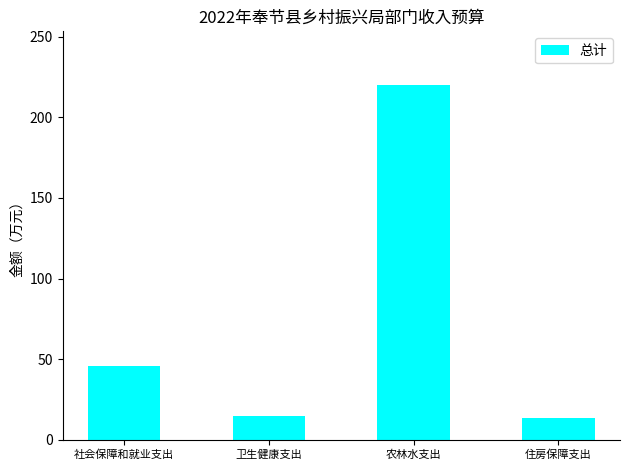

At which label does the data first exceed 45?

社会保障和就业支出